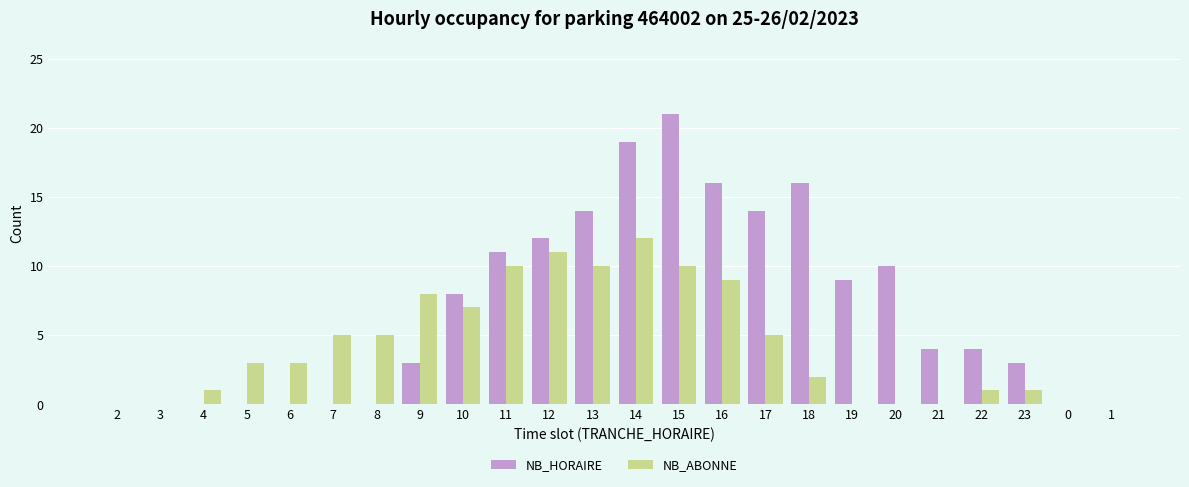

True or false: NB_ABONNE has a value of 12 at 14.

True